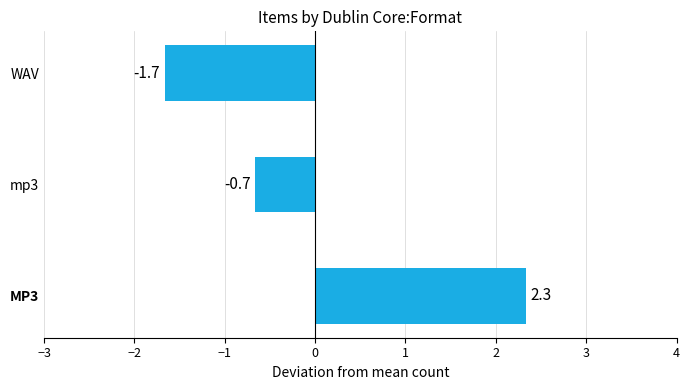

At which category does the chart reach its peak across all series?

MP3